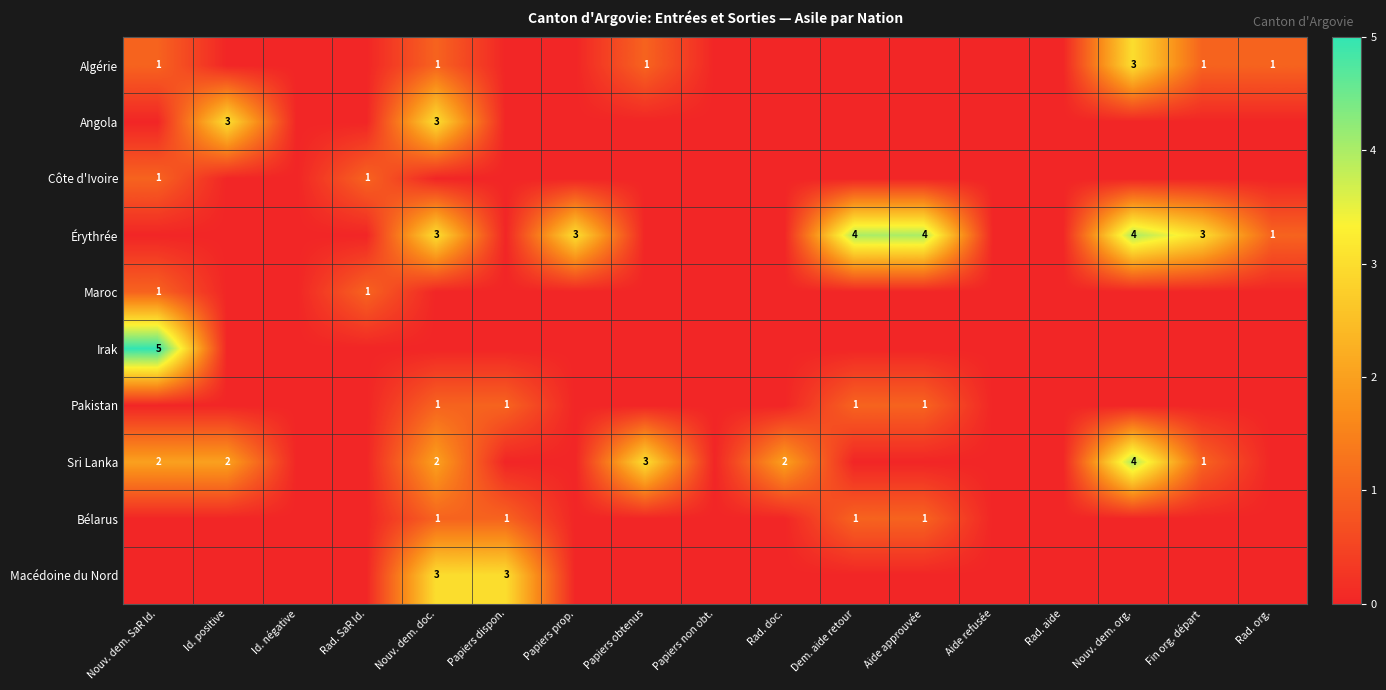

What is the spread (max minus min) of values at Papiers dispon.?

3